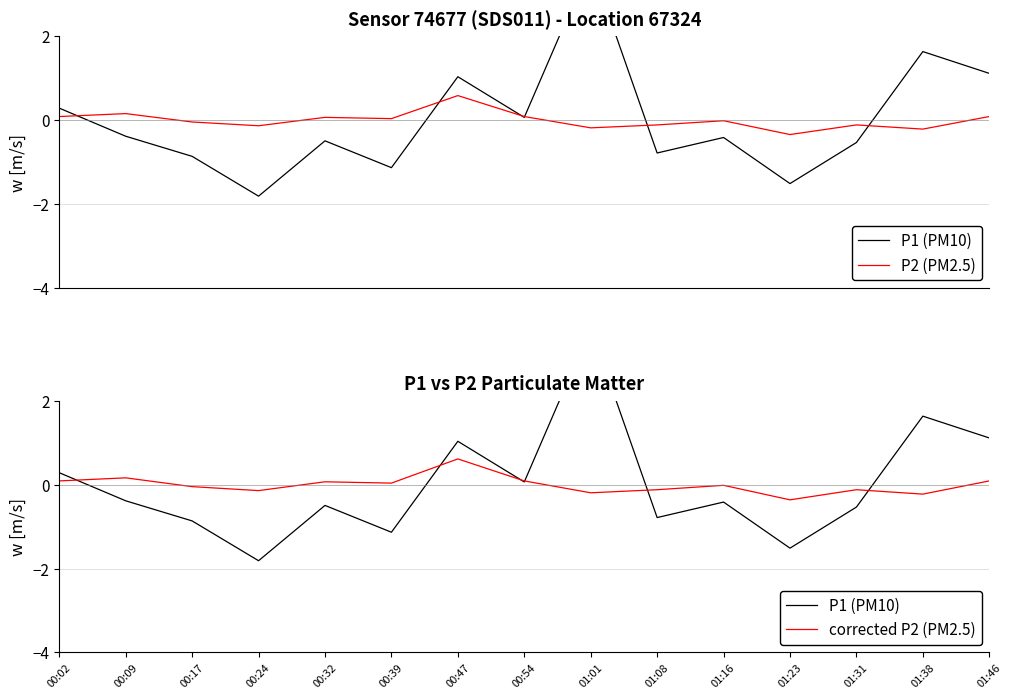

Where does the P1 (PM10) series first go above 0?

00:02